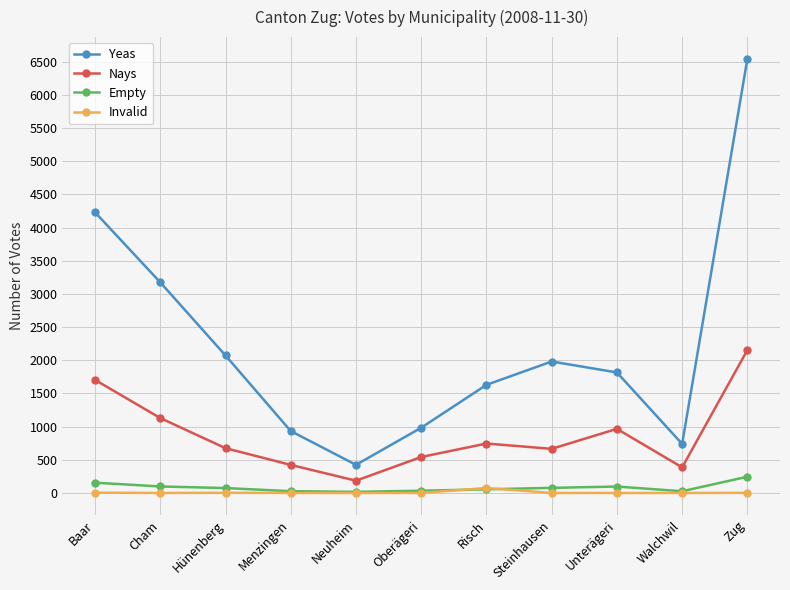

Rank the series by their maximum value, from highest to lowest.

Yeas, Nays, Empty, Invalid